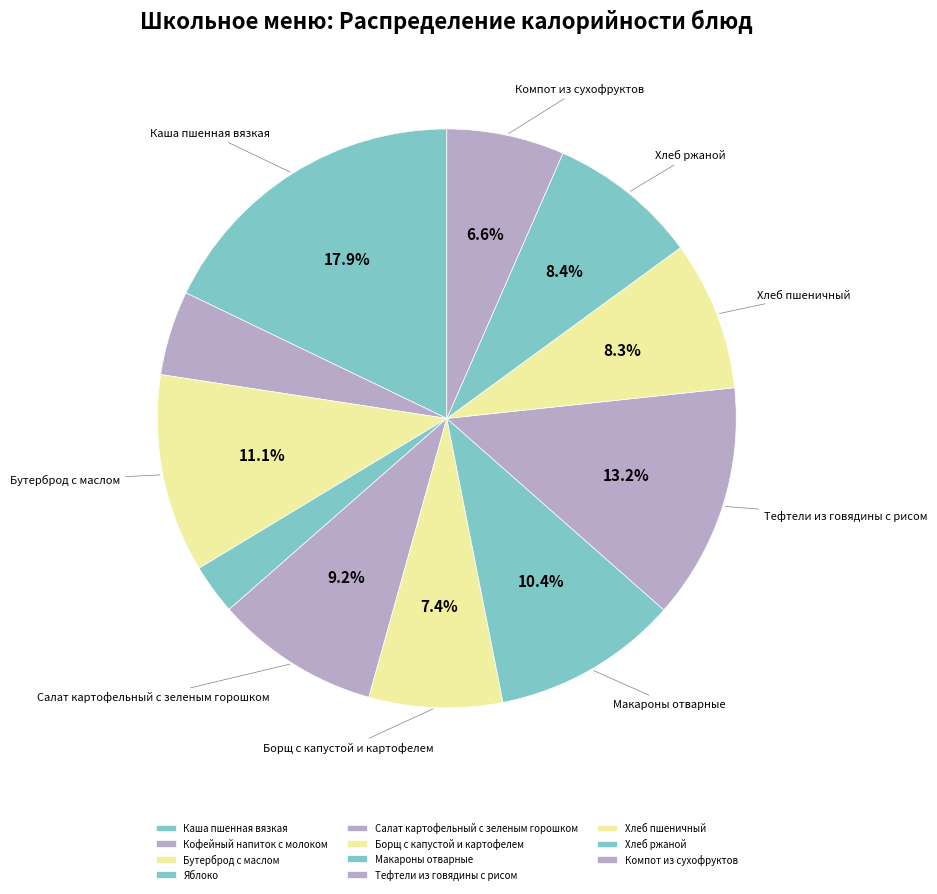

Is there a majority slice in this chart?

No